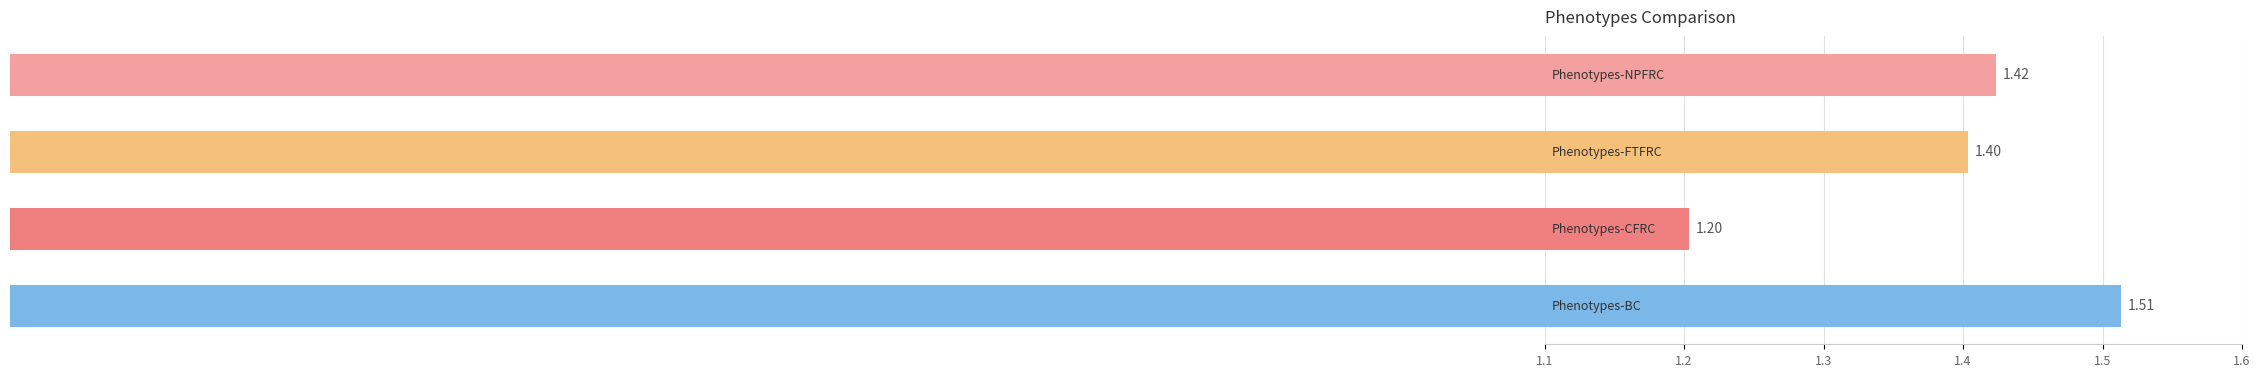

What is the sum of all values?

5.5